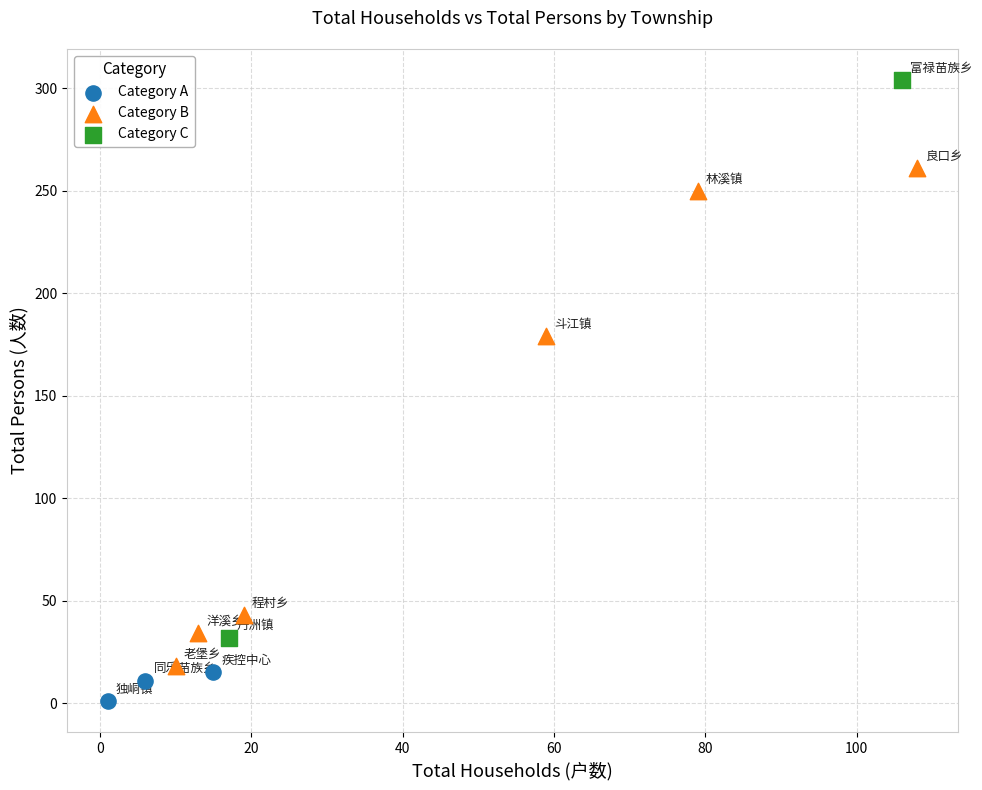

Which series contains the lowest Y value?

Category A